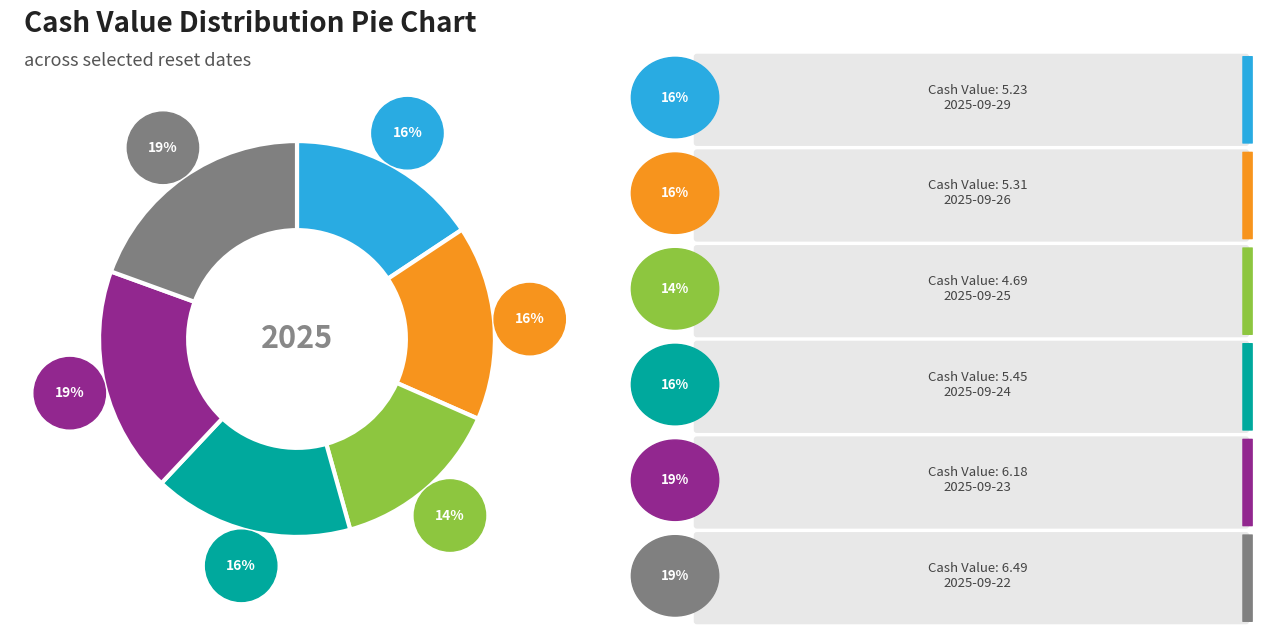

The 2025-09-24 slice represents 25% of the pie. True or false?

False